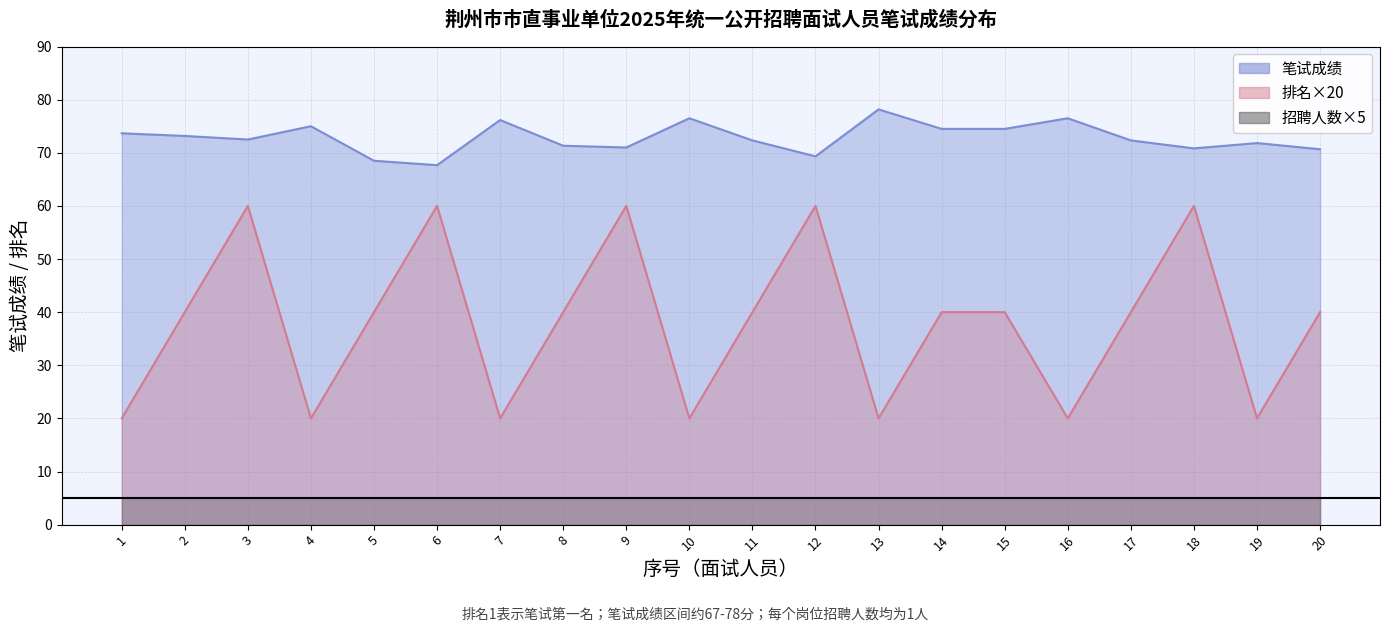

In 排名, how many points are lower than both neighbors (excluding endpoints)?

6